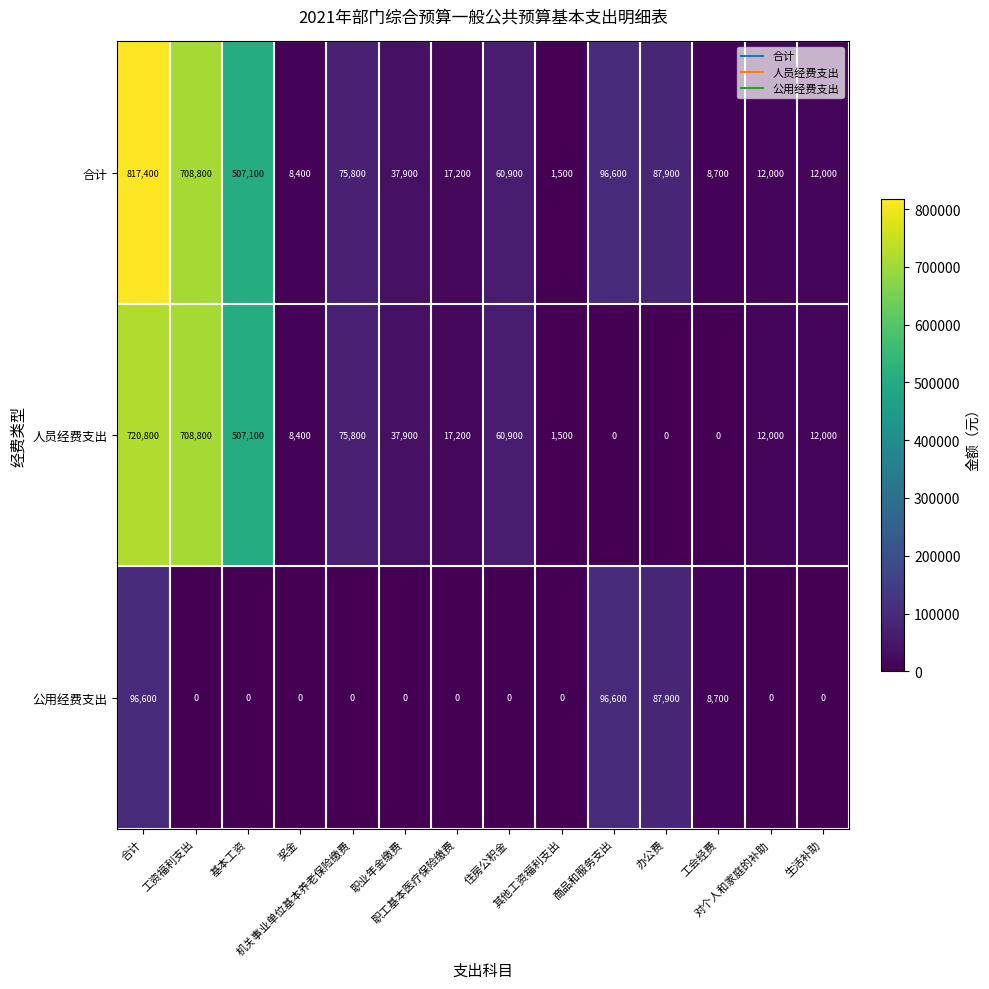

What is the sum of all 公用经费支出 values?

289800